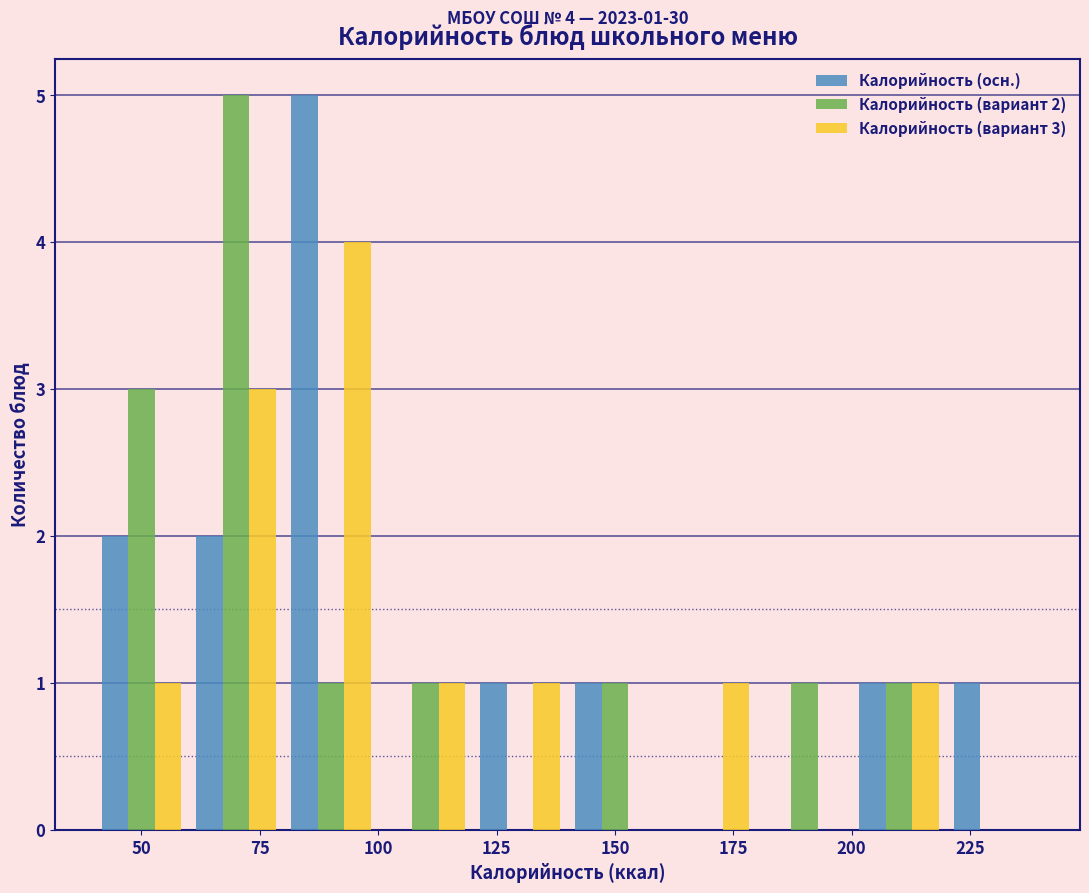

In the Калорийность (вариант 2) series, which range on the x-axis has the tallest bar?

60 to 80